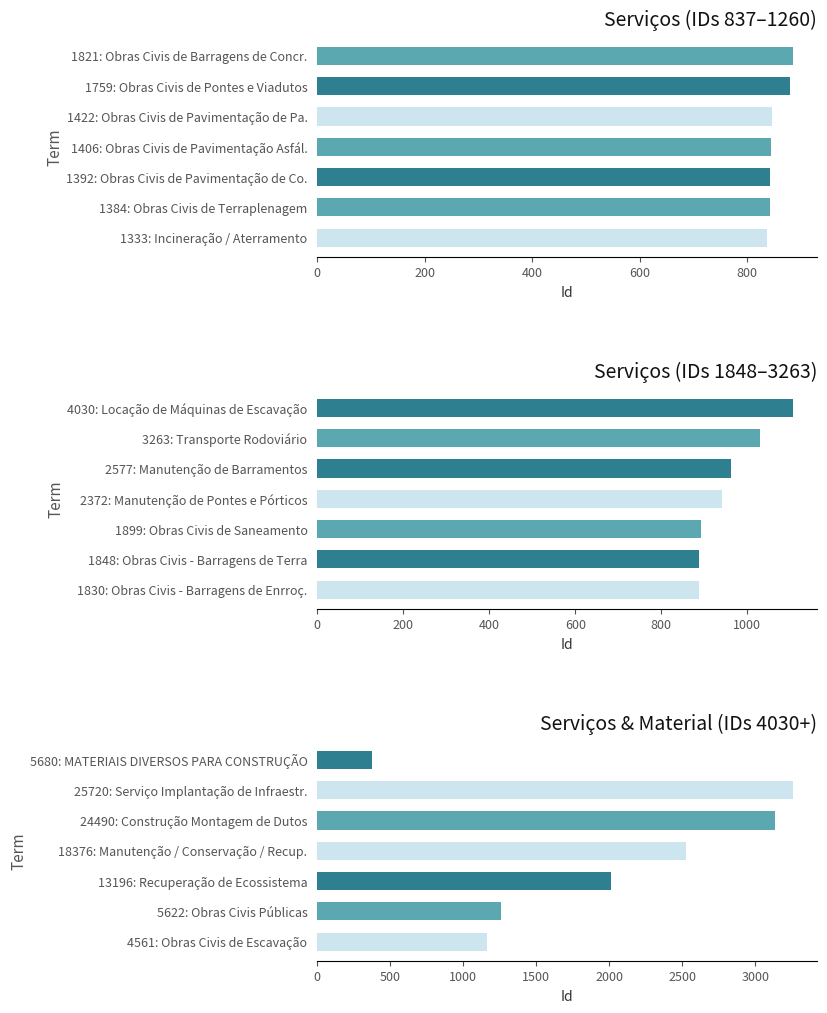

What are all the series names shown in the legend?

Serviços (IDs 837–1260), Serviços (IDs 1848–3263), Serviços & Material (IDs 4030+)